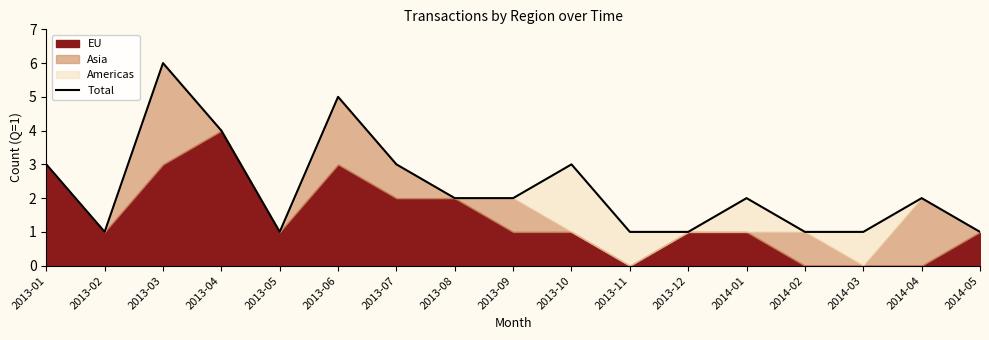

The value at 2014-03 is 0. True or false?

False